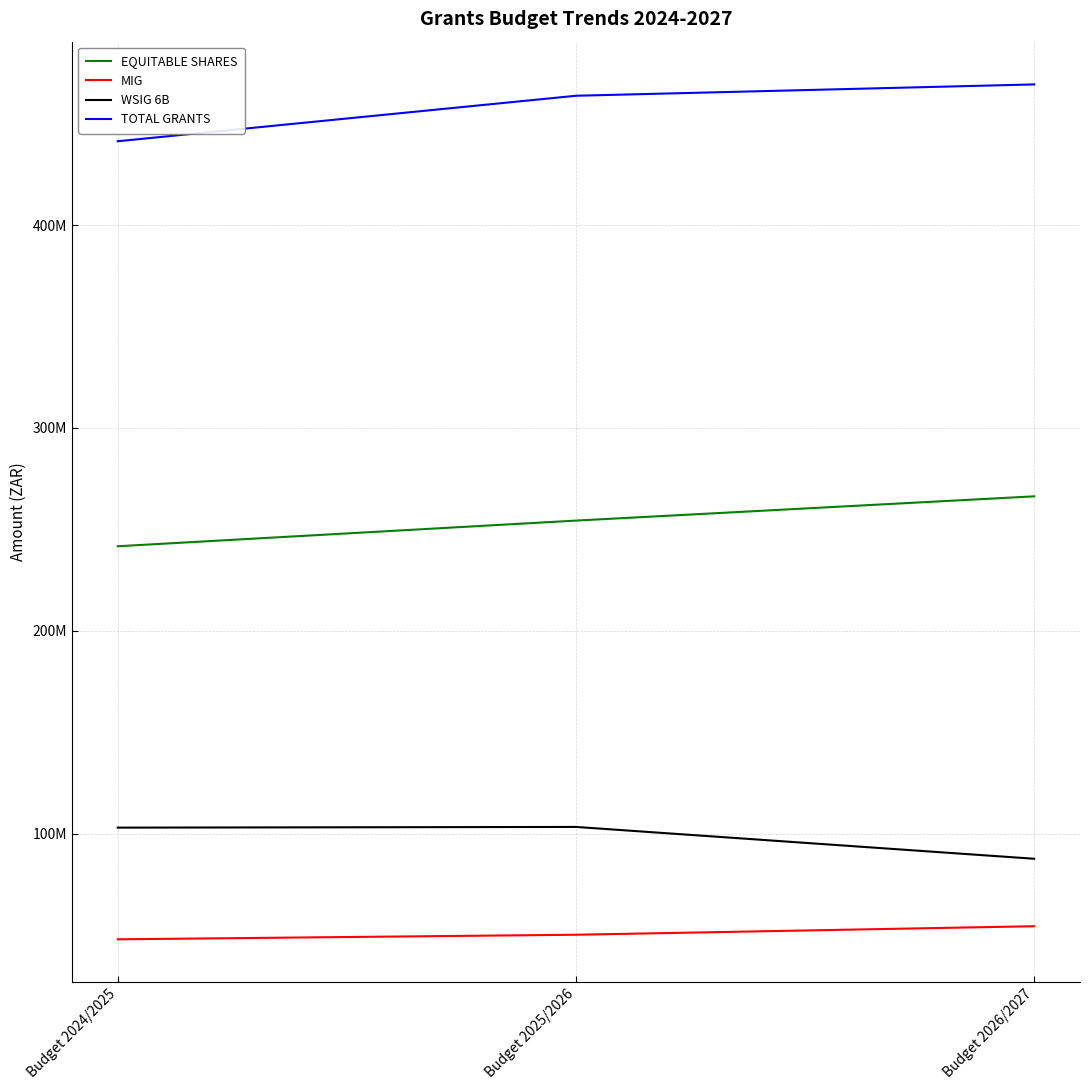

The TOTAL GRANTS series shows 303178561 at Budget 2025/2026. True or false?

False